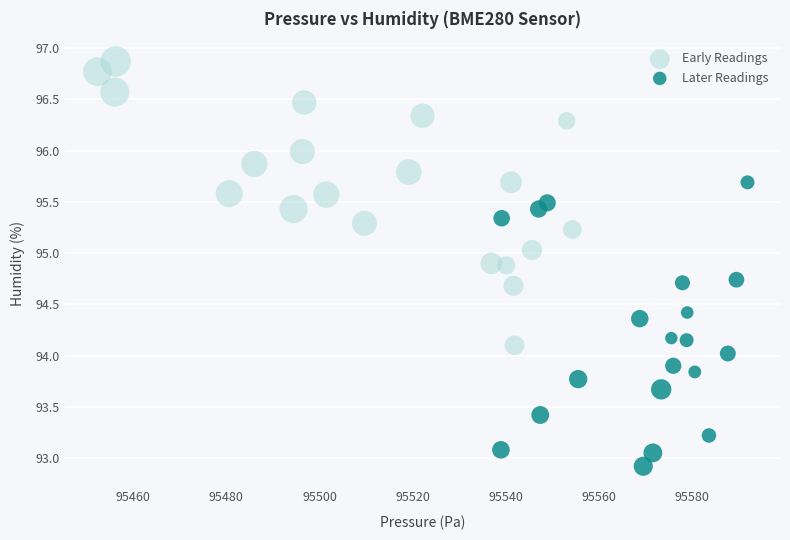

Which series reaches the maximum Y coordinate?

Early Readings